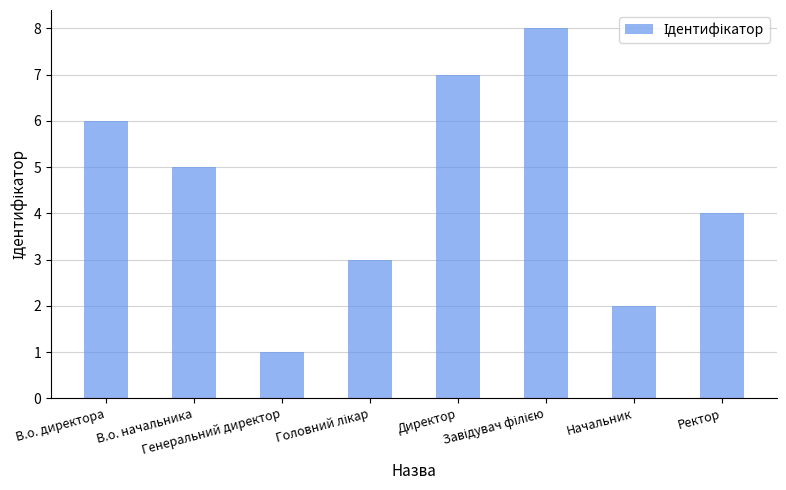

What is the sum of all values?

36